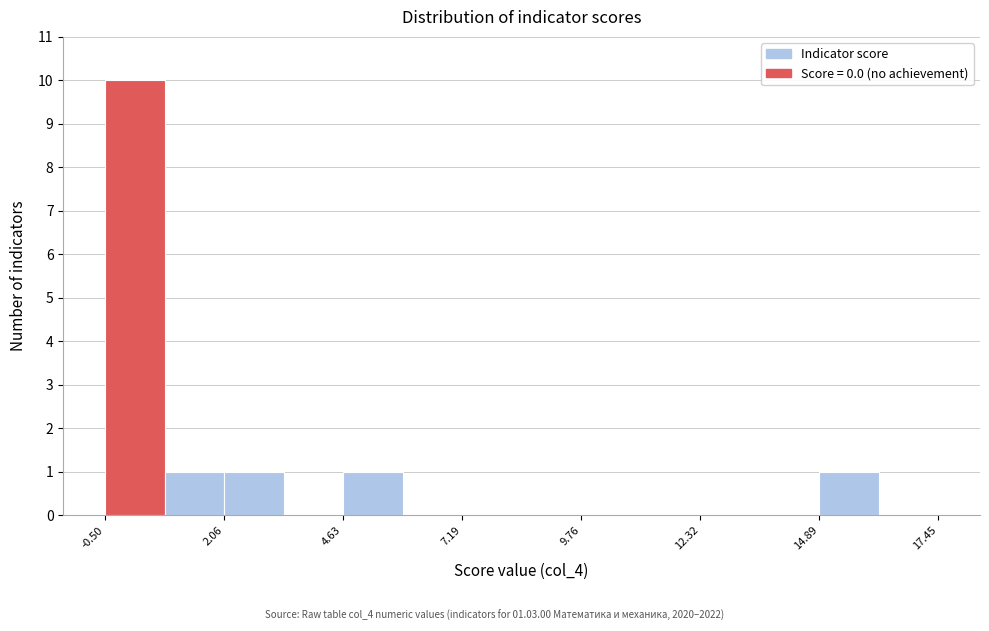

Read against the x-axis, roughly where is the centre of the tallest bar?

0.0